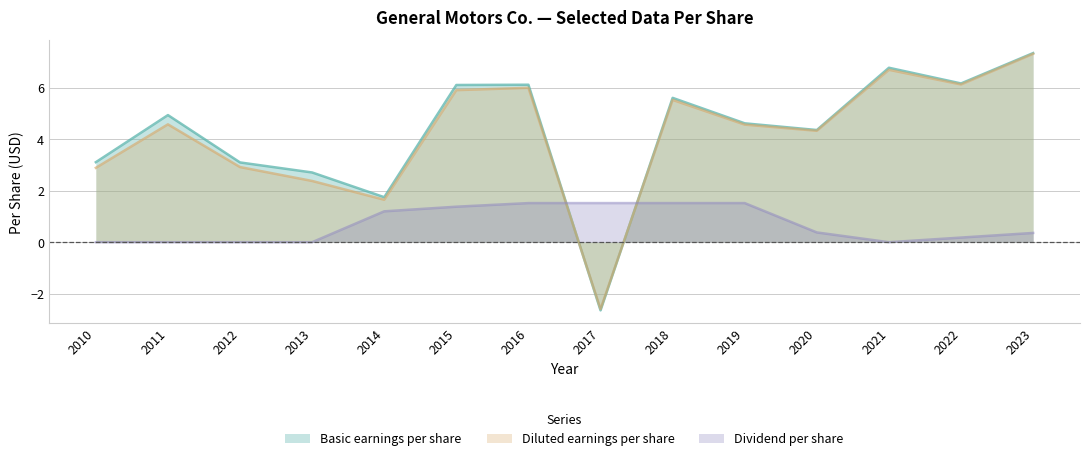

What is the value of the Dividend per share point at the 5th from the left?

1.2